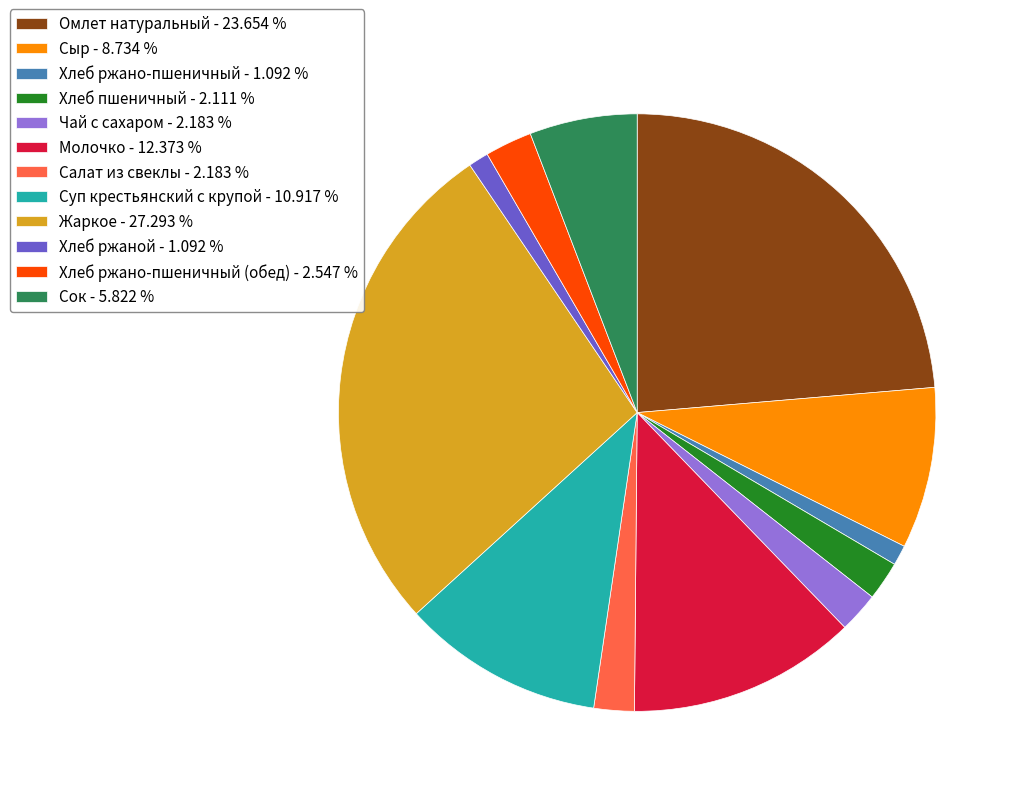

Is the sum of Хлеб пшеничный - 2.111 % and Сыр - 8.734 % greater than half?

No